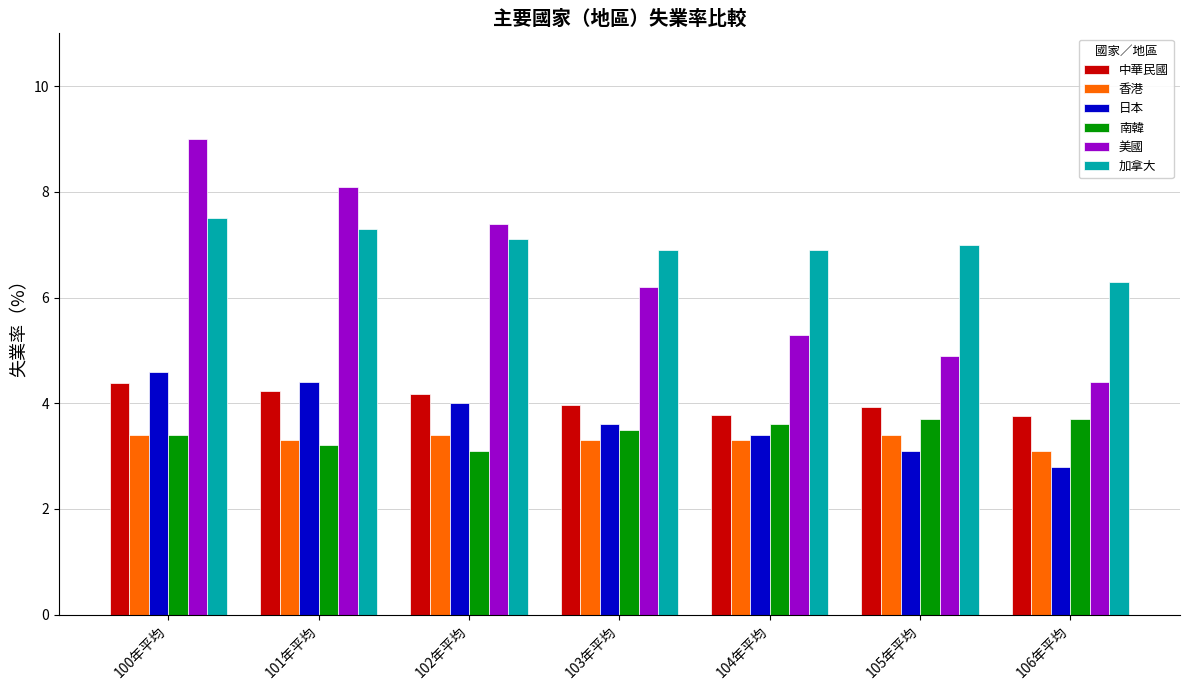

Is it true that 香港 equals 4.6 at 102年平均?

False